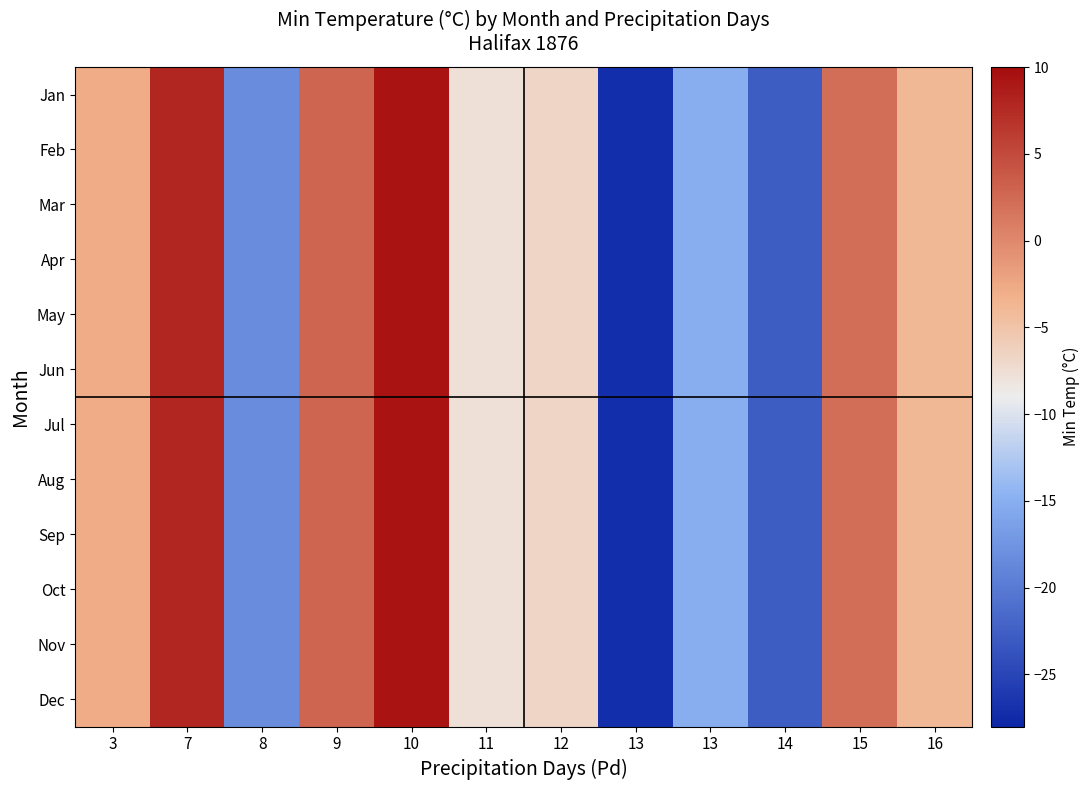

Reading left to right, extract all data points from this chart.

Jan: 3=-2.8	7=7.8	8=-18.3	9=2.8	10=9.4	11=-7.8	12=-6.7	13=-27.2	13=-15.0	14=-22.8	15=2.2	16=-3.9
Feb: 3=-2.8	7=7.8	8=-18.3	9=2.8	10=9.4	11=-7.8	12=-6.7	13=-27.2	13=-15.0	14=-22.8	15=2.2	16=-3.9
Mar: 3=-2.8	7=7.8	8=-18.3	9=2.8	10=9.4	11=-7.8	12=-6.7	13=-27.2	13=-15.0	14=-22.8	15=2.2	16=-3.9
Apr: 3=-2.8	7=7.8	8=-18.3	9=2.8	10=9.4	11=-7.8	12=-6.7	13=-27.2	13=-15.0	14=-22.8	15=2.2	16=-3.9
May: 3=-2.8	7=7.8	8=-18.3	9=2.8	10=9.4	11=-7.8	12=-6.7	13=-27.2	13=-15.0	14=-22.8	15=2.2	16=-3.9
Jun: 3=-2.8	7=7.8	8=-18.3	9=2.8	10=9.4	11=-7.8	12=-6.7	13=-27.2	13=-15.0	14=-22.8	15=2.2	16=-3.9
Jul: 3=-2.8	7=7.8	8=-18.3	9=2.8	10=9.4	11=-7.8	12=-6.7	13=-27.2	13=-15.0	14=-22.8	15=2.2	16=-3.9
Aug: 3=-2.8	7=7.8	8=-18.3	9=2.8	10=9.4	11=-7.8	12=-6.7	13=-27.2	13=-15.0	14=-22.8	15=2.2	16=-3.9
Sep: 3=-2.8	7=7.8	8=-18.3	9=2.8	10=9.4	11=-7.8	12=-6.7	13=-27.2	13=-15.0	14=-22.8	15=2.2	16=-3.9
Oct: 3=-2.8	7=7.8	8=-18.3	9=2.8	10=9.4	11=-7.8	12=-6.7	13=-27.2	13=-15.0	14=-22.8	15=2.2	16=-3.9
Nov: 3=-2.8	7=7.8	8=-18.3	9=2.8	10=9.4	11=-7.8	12=-6.7	13=-27.2	13=-15.0	14=-22.8	15=2.2	16=-3.9
Dec: 3=-2.8	7=7.8	8=-18.3	9=2.8	10=9.4	11=-7.8	12=-6.7	13=-27.2	13=-15.0	14=-22.8	15=2.2	16=-3.9